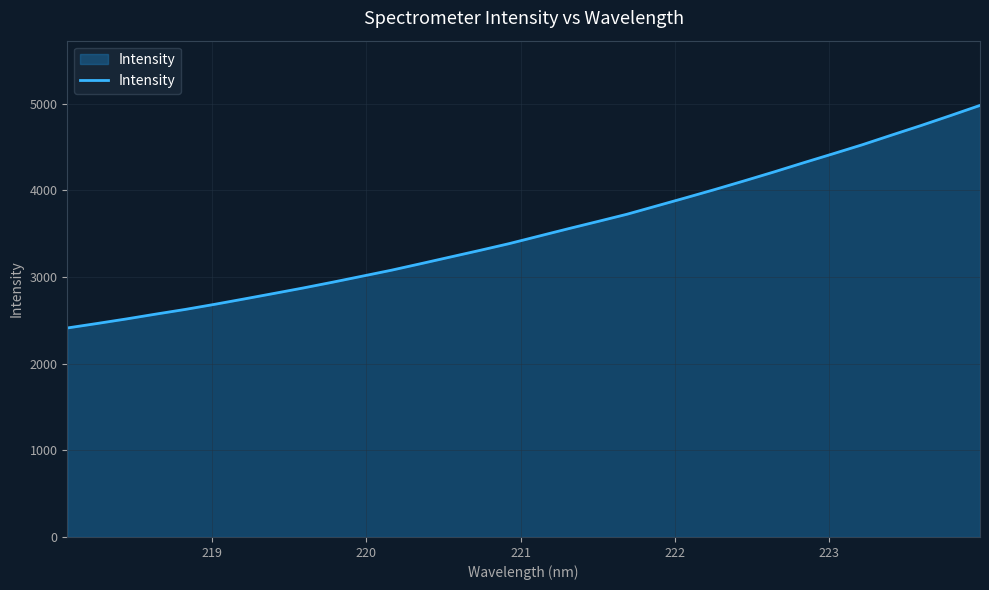

What is the difference between the maximum and minimum values?

2567.9